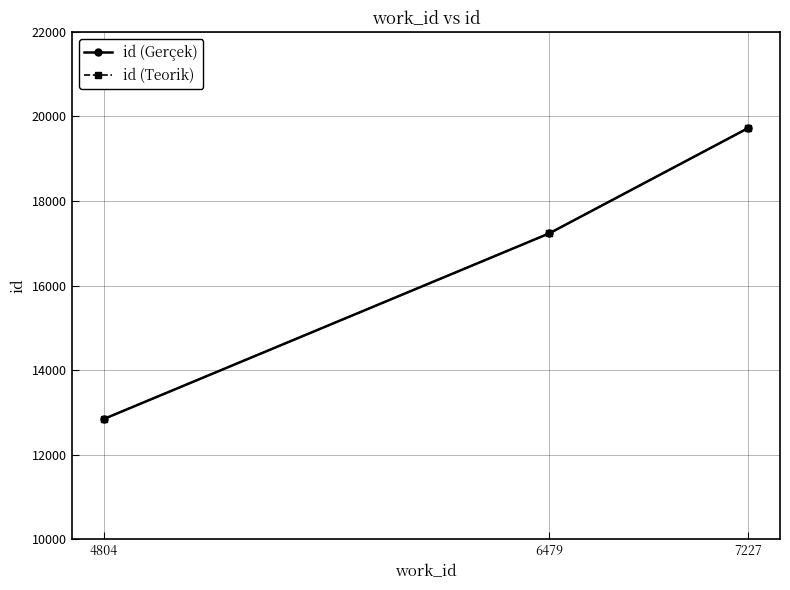

What is the sum of all id (Gerçek) values?

49802